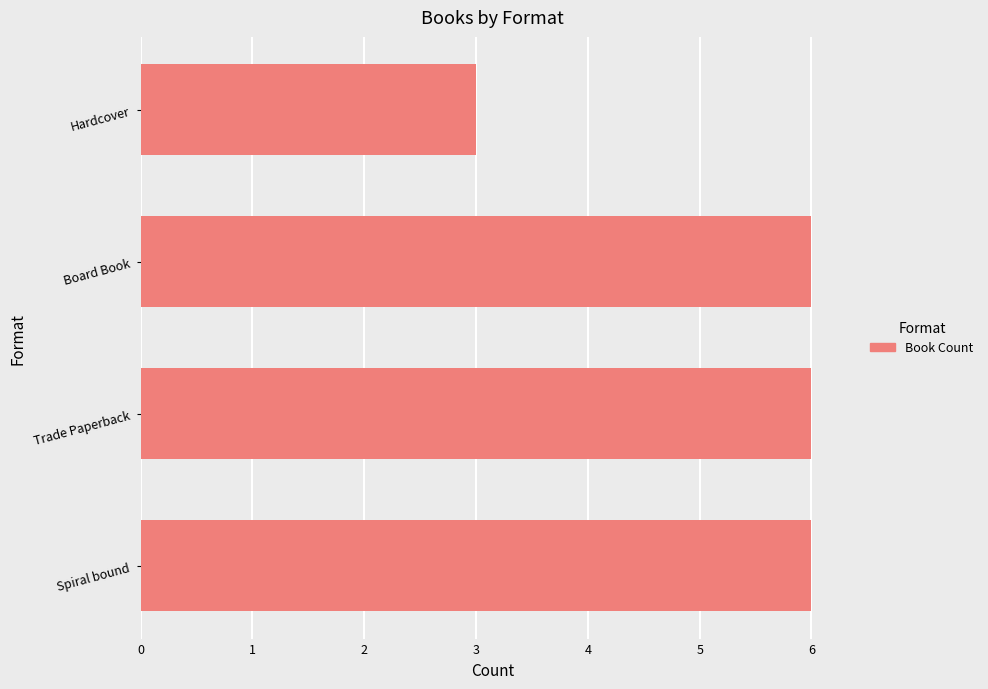

How many values are between 6 and 7?

3